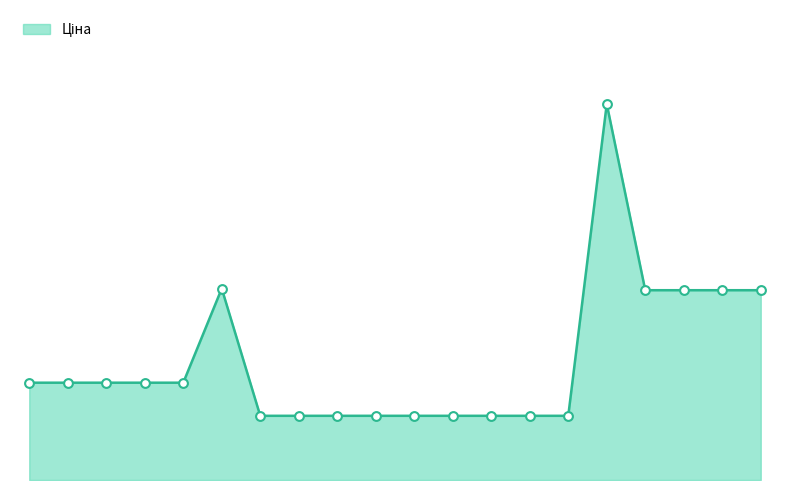

Does the chart have visible grid lines?

No